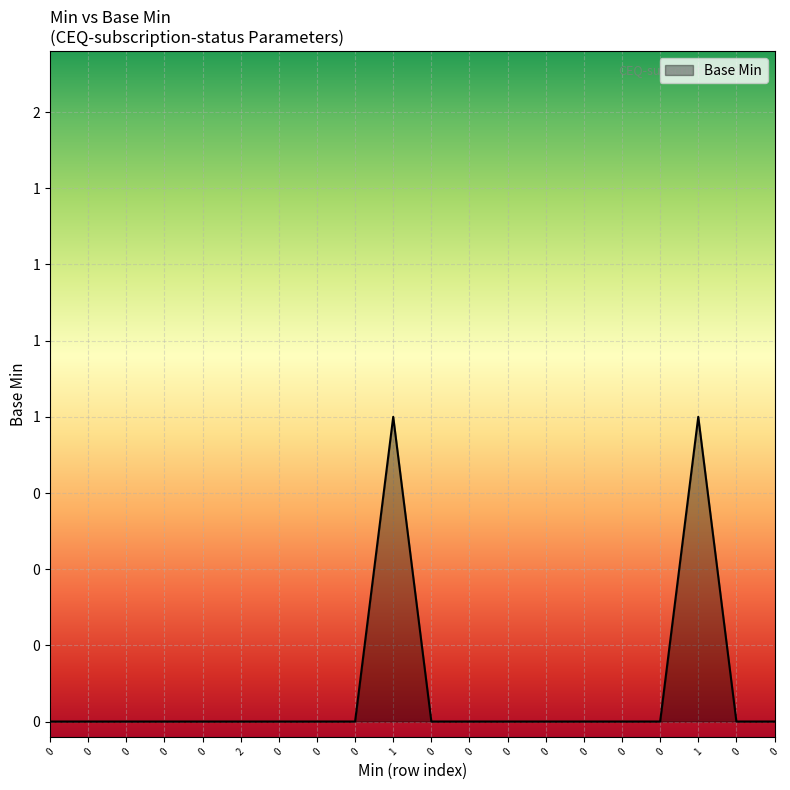

Is this an area chart (filled region under the line)?

Yes